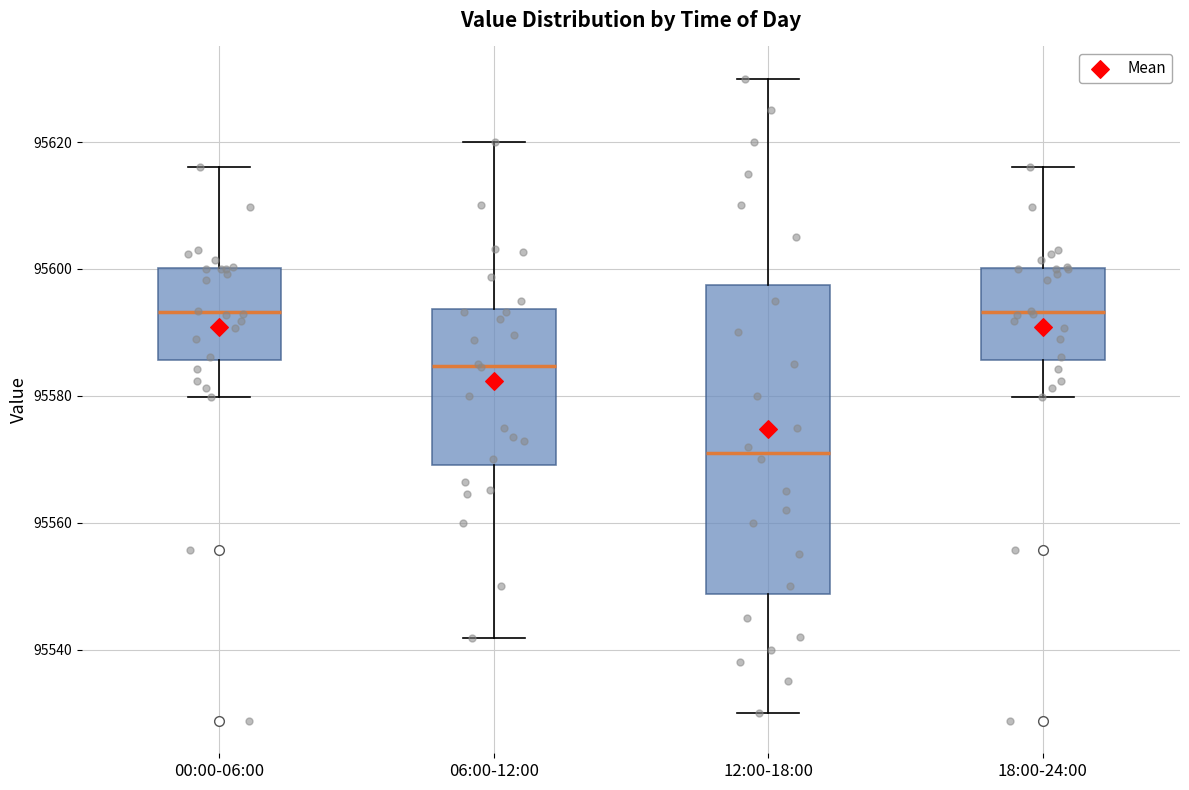

Reading left to right, read every box against the y-axis: the position of its median line, the range the box covers, and the ends of its whiskers. The values are not printed on the chart, so give them approximately, as read against the axis.

00:00-06:00: median 95594, box 95586 to 95600, whiskers 95580 to 95616
06:00-12:00: median 95584, box 95570 to 95594, whiskers 95542 to 95620
12:00-18:00: median 95572, box 95548 to 95598, whiskers 95530 to 95630
18:00-24:00: median 95594, box 95586 to 95600, whiskers 95580 to 95616